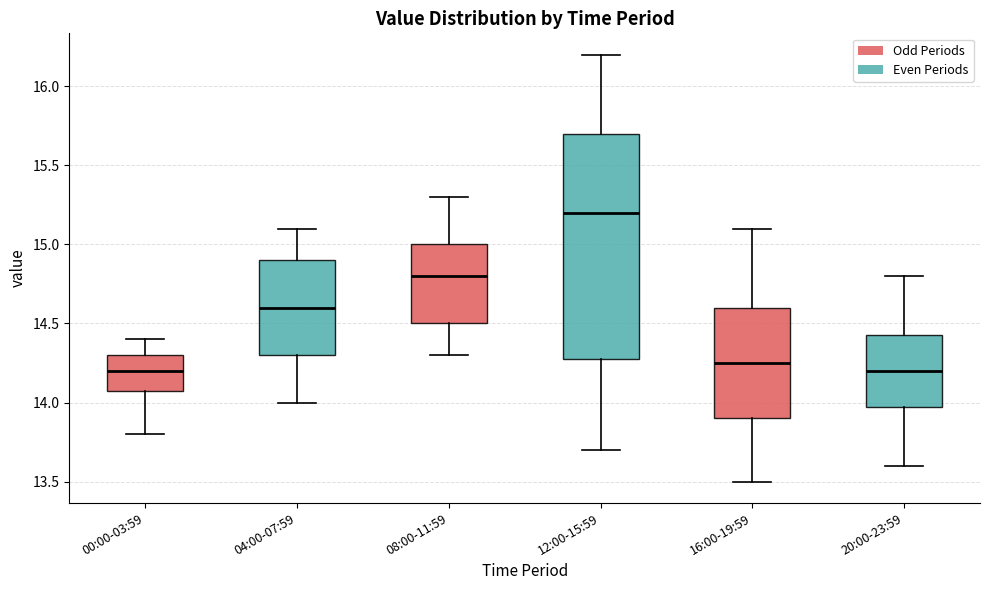

Which box's median line is the highest?

12:00-15:59